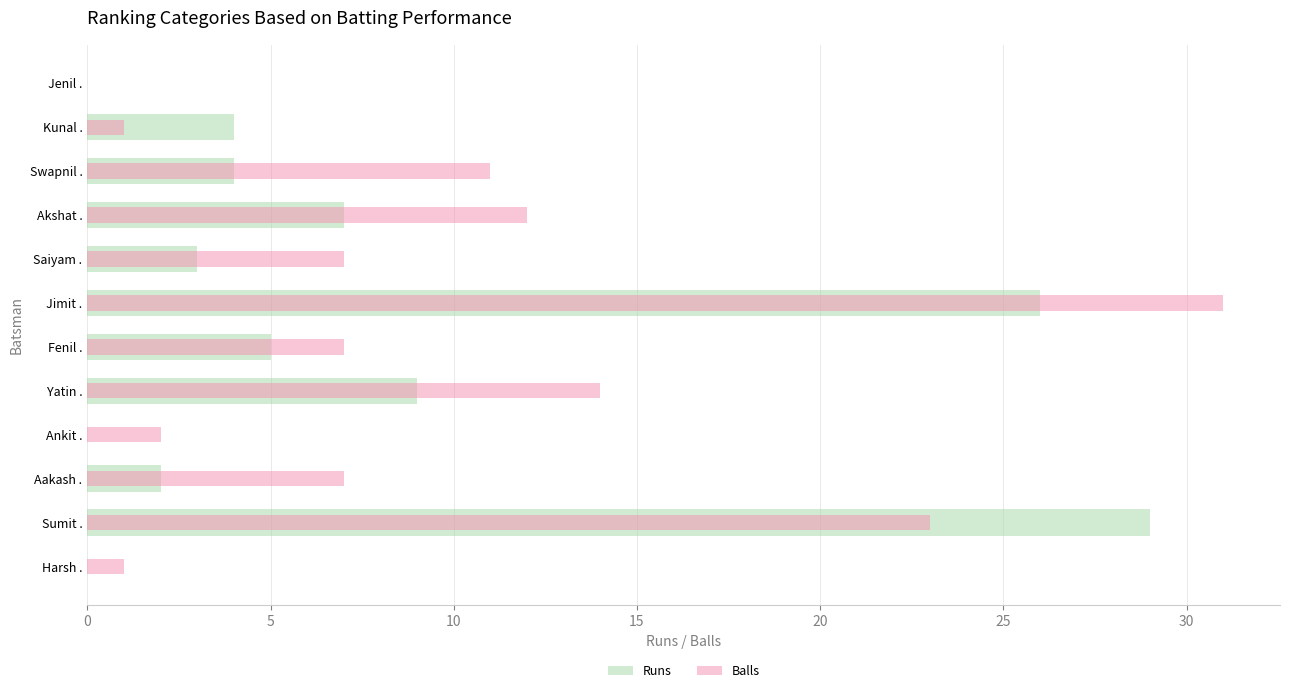

Reading left to right, transcribe all the data shown in this chart.

Runs: 0	29	2	0	9	5	26	3	7	4	4	0
Balls: 1	23	7	2	14	7	31	7	12	11	1	0